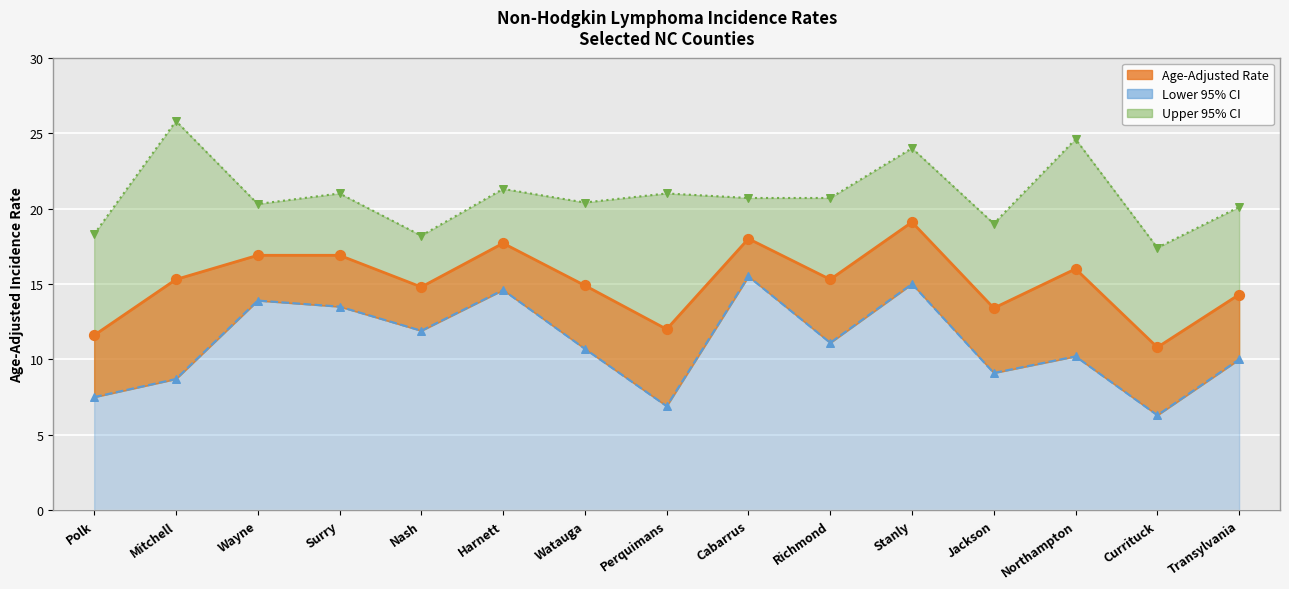

Which series has the largest total across all categories?

Upper 95% CI